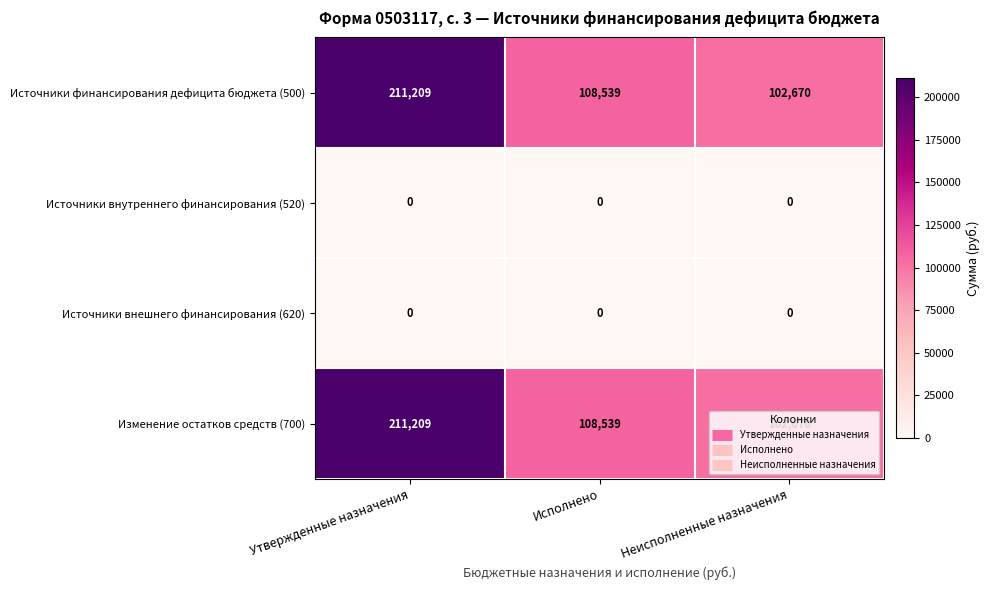

Which category has the highest value across all series?

Утвержденные назначения